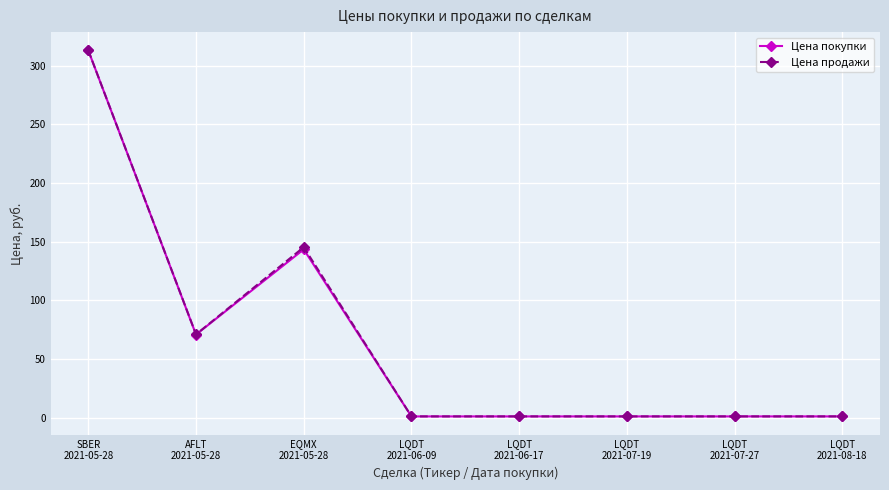

Reading left to right, transcribe all the data shown in this chart.

Цена покупки: 312.9	70.8	143.4	1.1	1.1	1.1	1.1	1.1
Цена продажи: 312.9	71.0	145.3	1.1	1.1	1.1	1.1	1.1